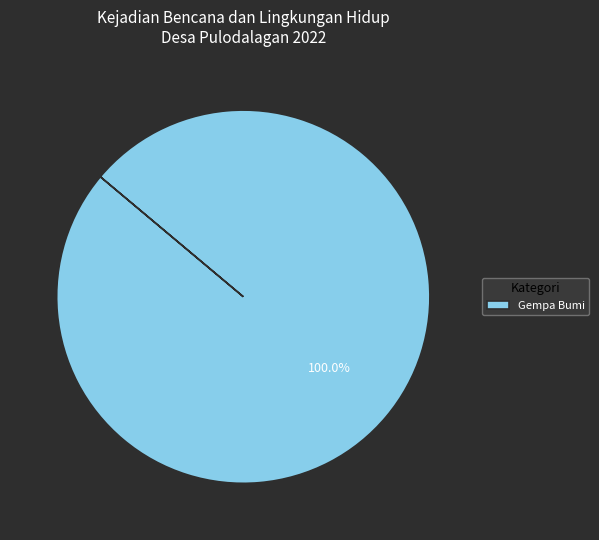

Rank the categories by value from highest to lowest.

Gempa Bumi